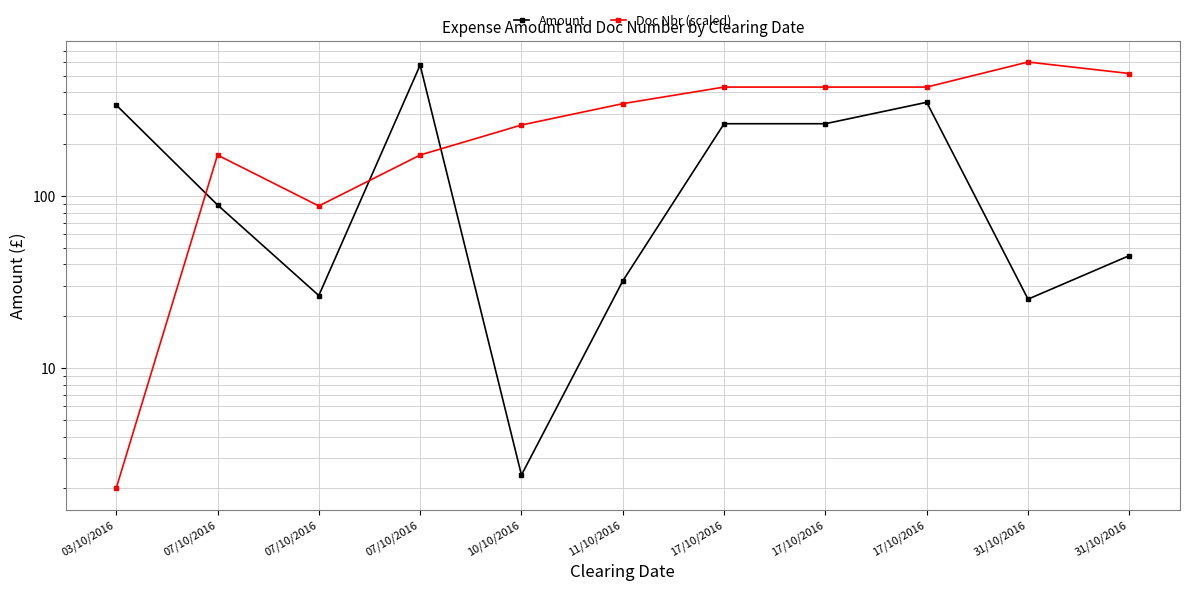

Which category has the lowest value in the Doc Nbr (scaled) series?

03/10/2016